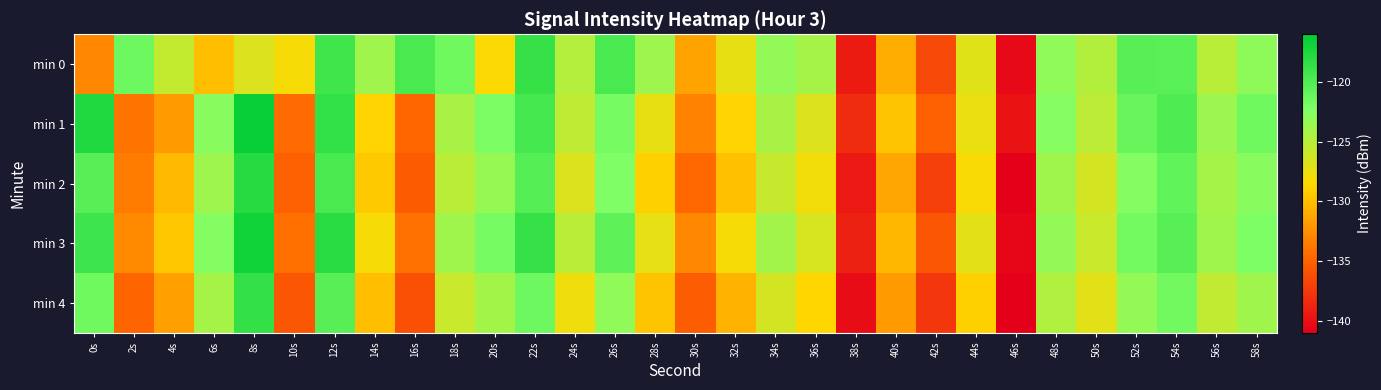

At which category does the chart reach its peak across all series?

8s